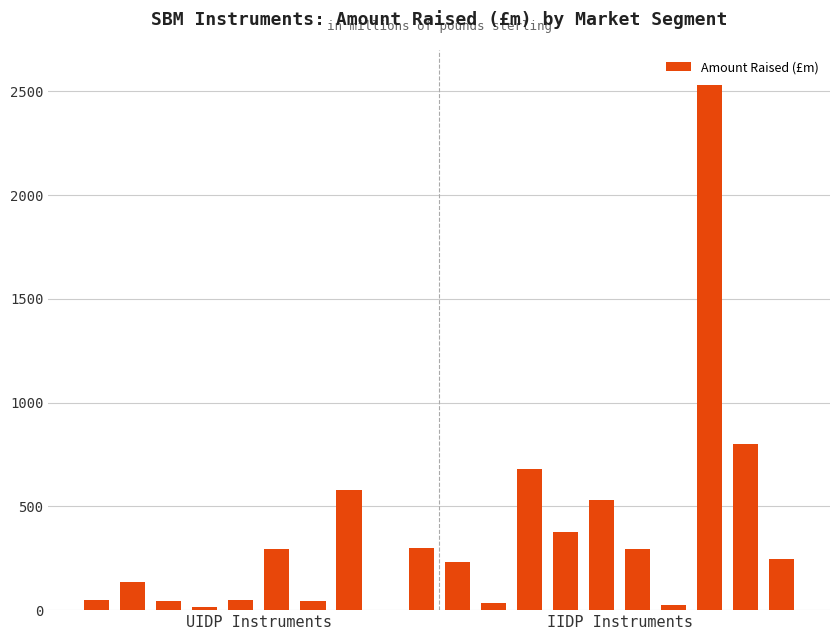

What is the sum of all values?

7273.5